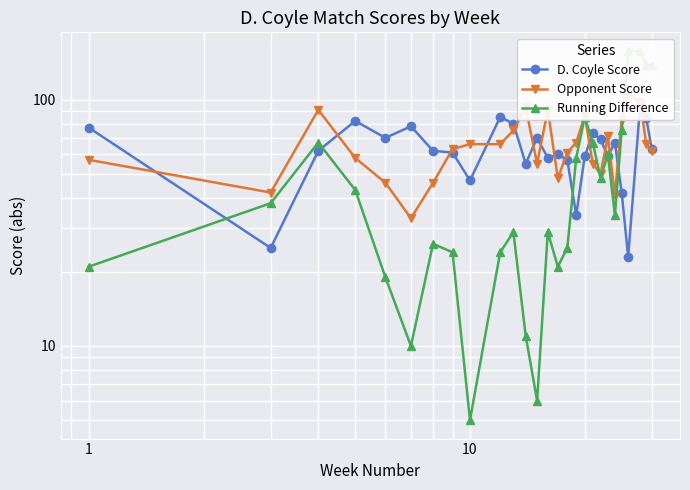

True or false: D. Coyle Score has more than 0 interior local peaks.

True